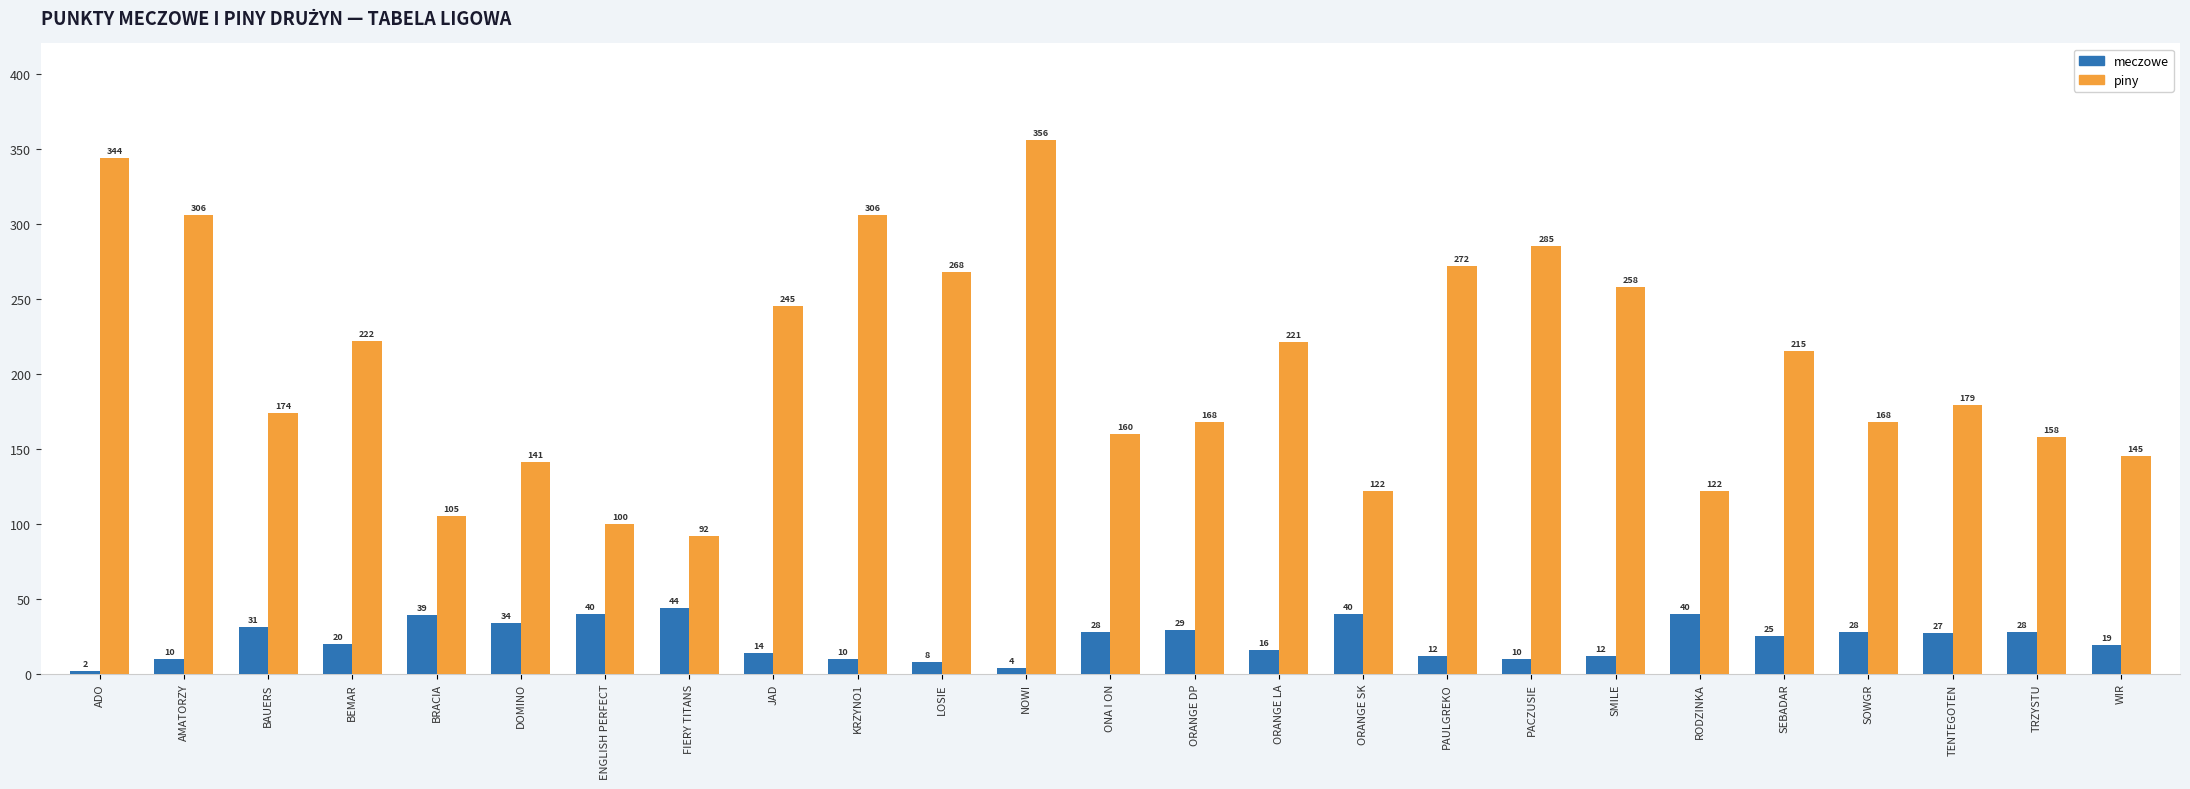

Reading right to left, what are all the values shown in this chart?

meczowe: WIR=19	TRZYSTU=28	TENTEGOTEN=27	SOWGR=28	SEBADAR=25	RODZINKA=40	SMILE=12	PACZUSIE=10	PAULGREKO=12	ORANGE SK=40	ORANGE LA=16	ORANGE DP=29	ONA I ON=28	NOWI=4	LOSIE=8	KRZYNO1=10	JAD=14	FIERY TITANS=44	ENGLISH PERFECT=40	DOMINO=34	BRACIA=39	BEMAR=20	BAUERS=31	AMATORZY=10	ADO=2
piny: WIR=145	TRZYSTU=158	TENTEGOTEN=179	SOWGR=168	SEBADAR=215	RODZINKA=122	SMILE=258	PACZUSIE=285	PAULGREKO=272	ORANGE SK=122	ORANGE LA=221	ORANGE DP=168	ONA I ON=160	NOWI=356	LOSIE=268	KRZYNO1=306	JAD=245	FIERY TITANS=92	ENGLISH PERFECT=100	DOMINO=141	BRACIA=105	BEMAR=222	BAUERS=174	AMATORZY=306	ADO=344